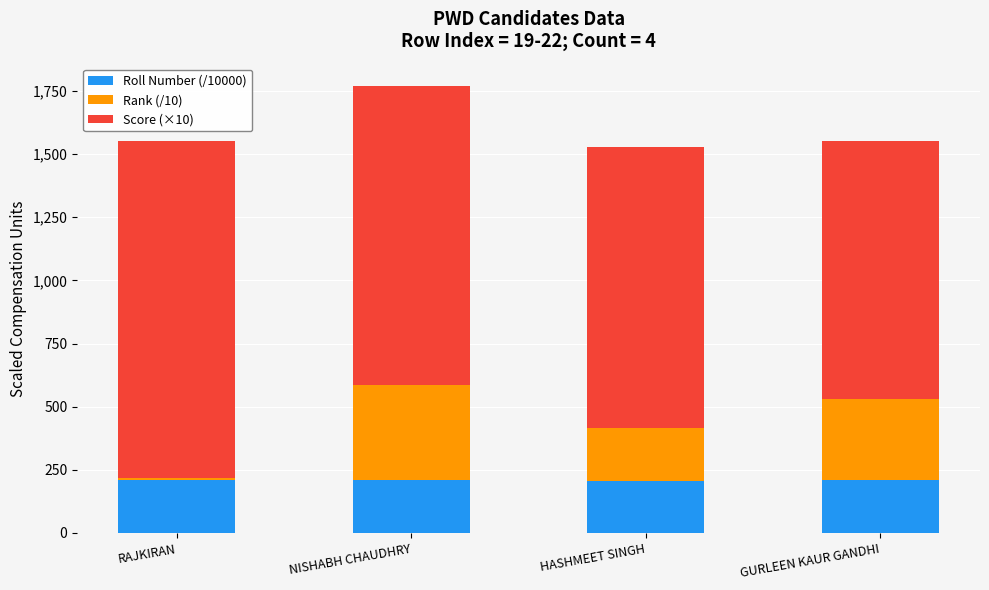

The value of Roll Number (/10000) at HASHMEET SINGH is 362.4. True or false?

False